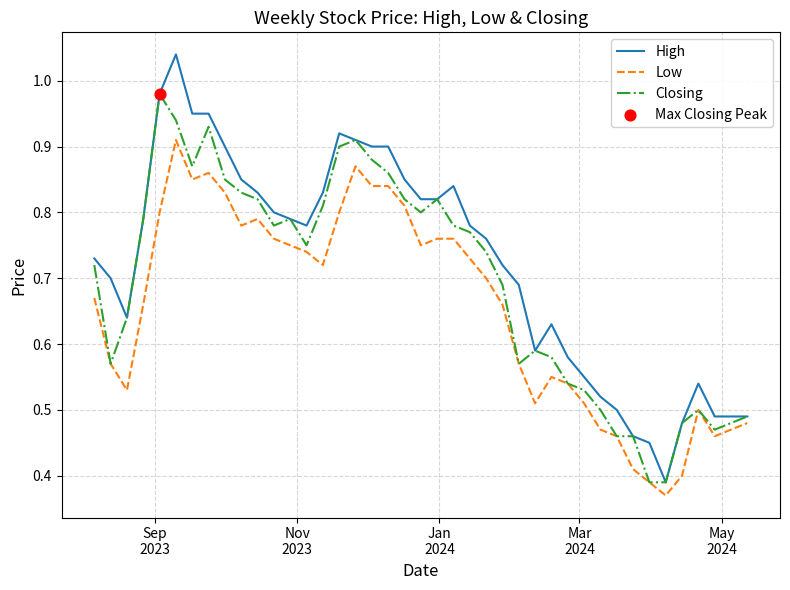

Which series has the largest range (max minus min)?

High